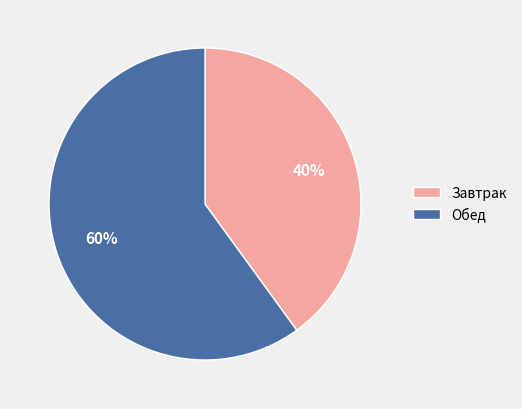

Which category has the biggest portion of the pie?

Обед